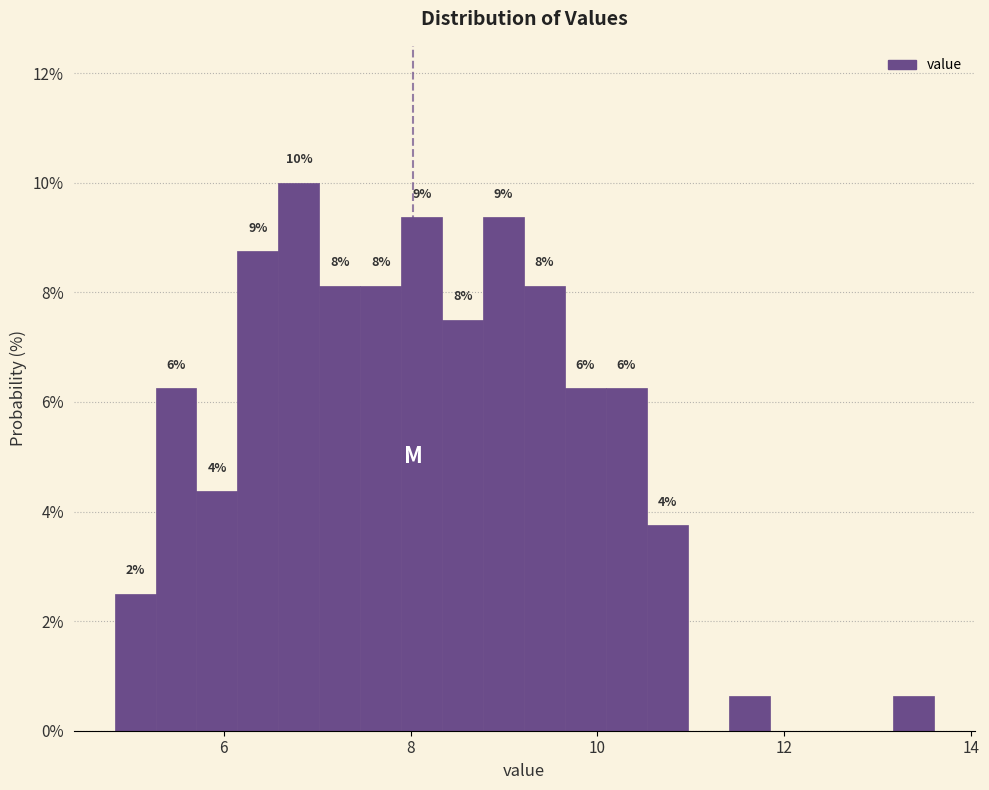

Read against the x-axis, roughly where is the centre of the tallest bar?

6.8